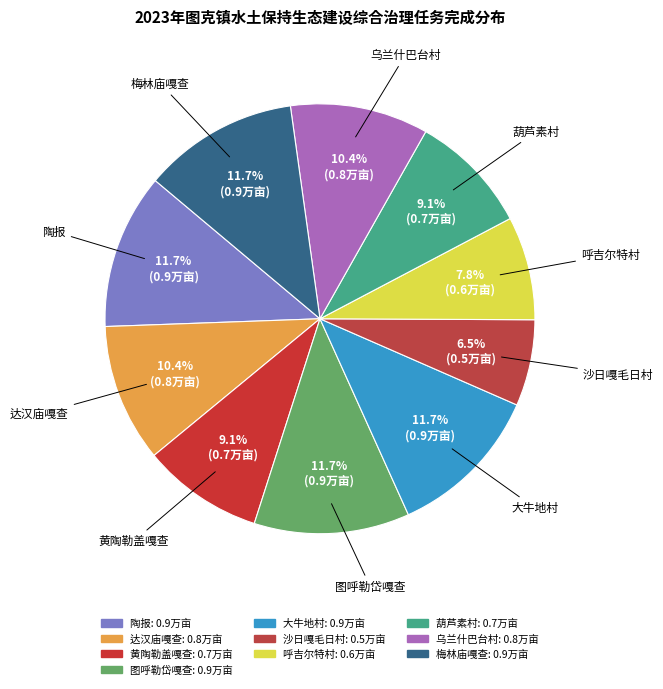

What is the smallest slice in the pie chart?

沙日嘎毛日村